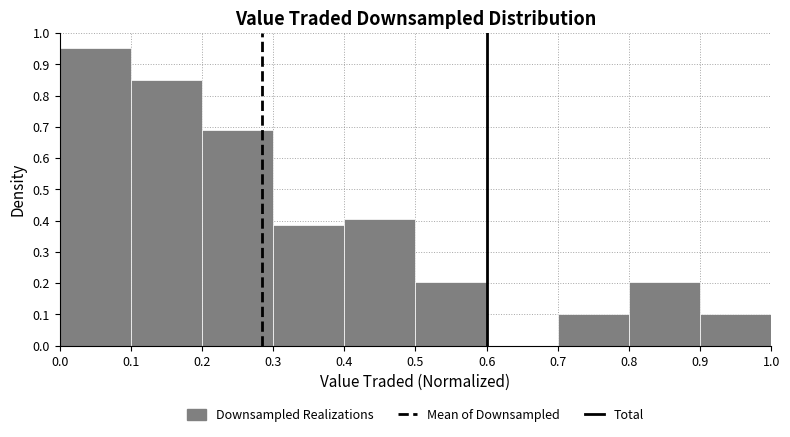

Which range on the x-axis has the tallest bar?

0.0 to 0.1